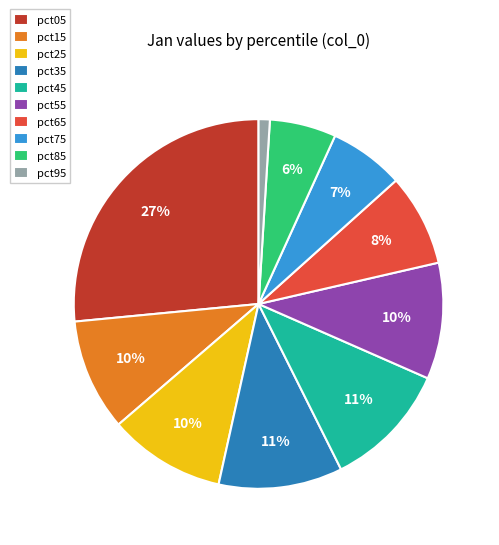

Does pct75 account for over 50% of the chart?

No